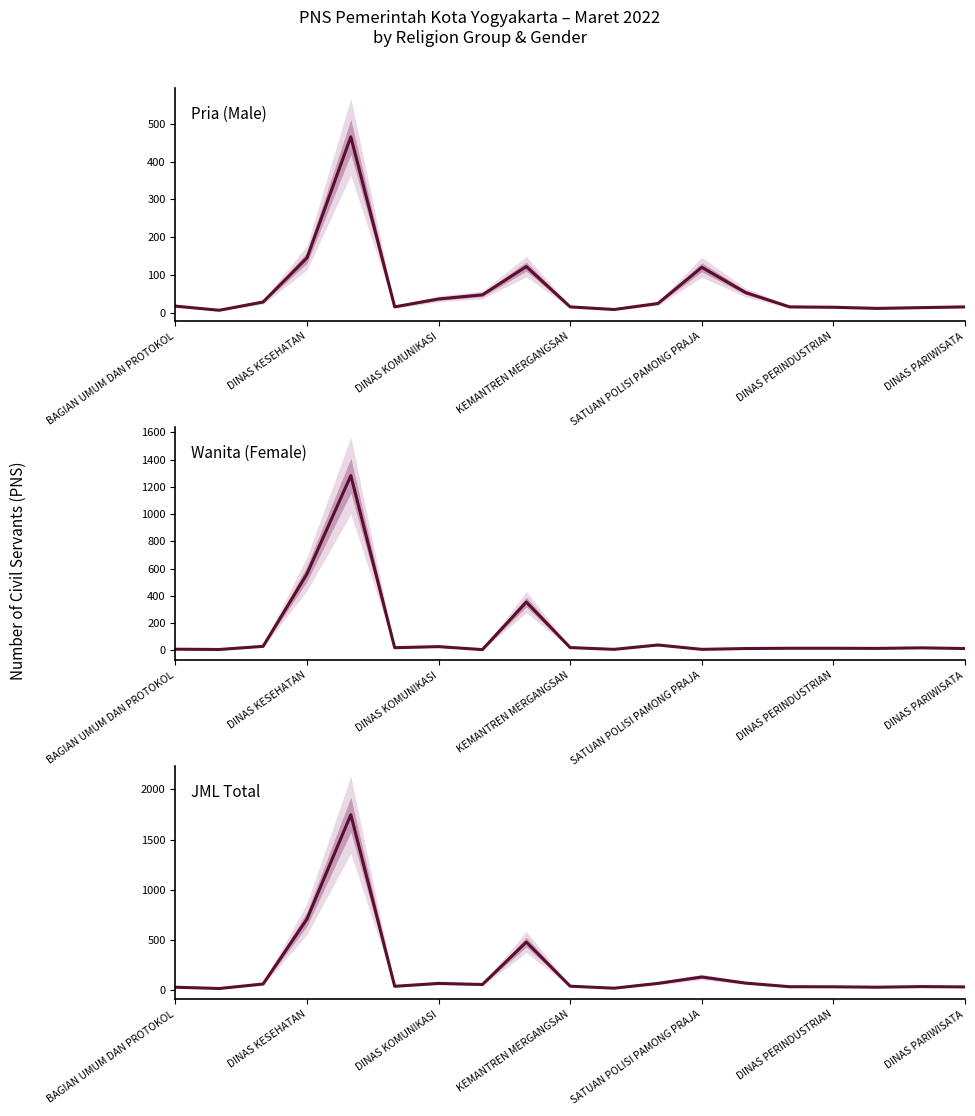

In Wanita (Female), how many points are higher than both neighbors (excluding endpoints)?

5